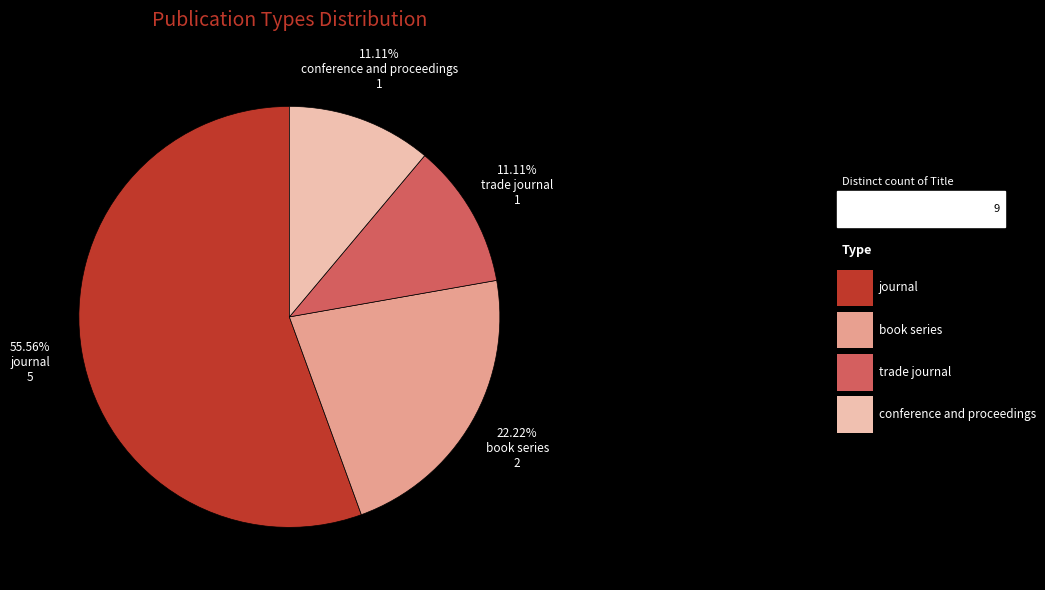

Does any single category account for the majority?

Yes